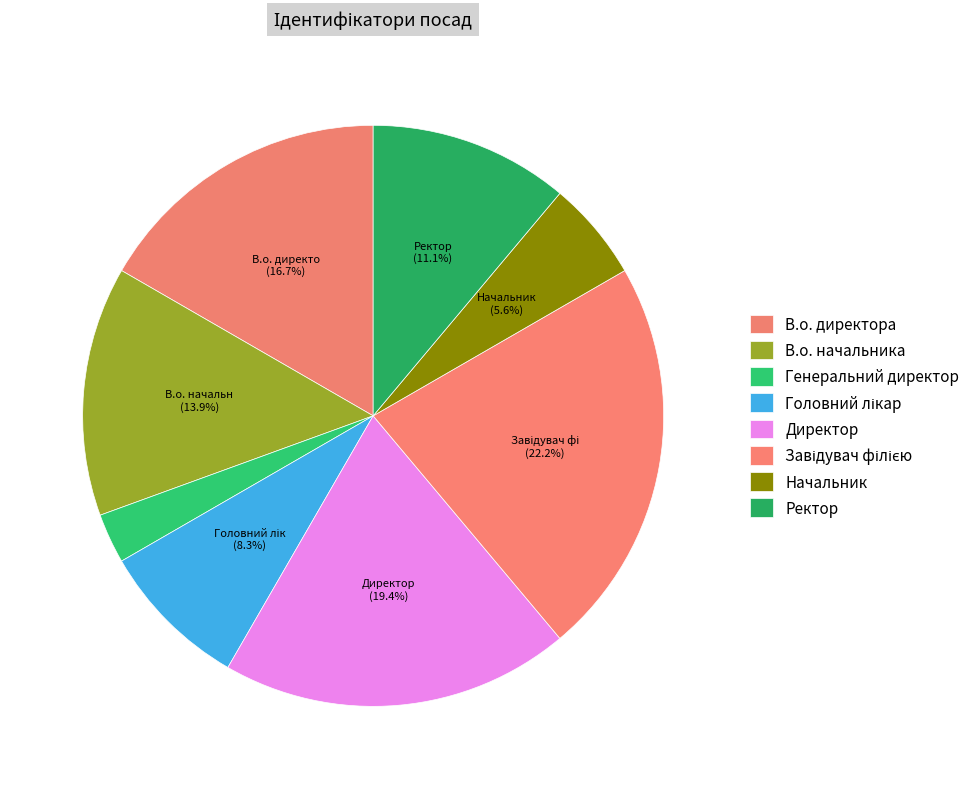

How many segments does this pie chart have?

8